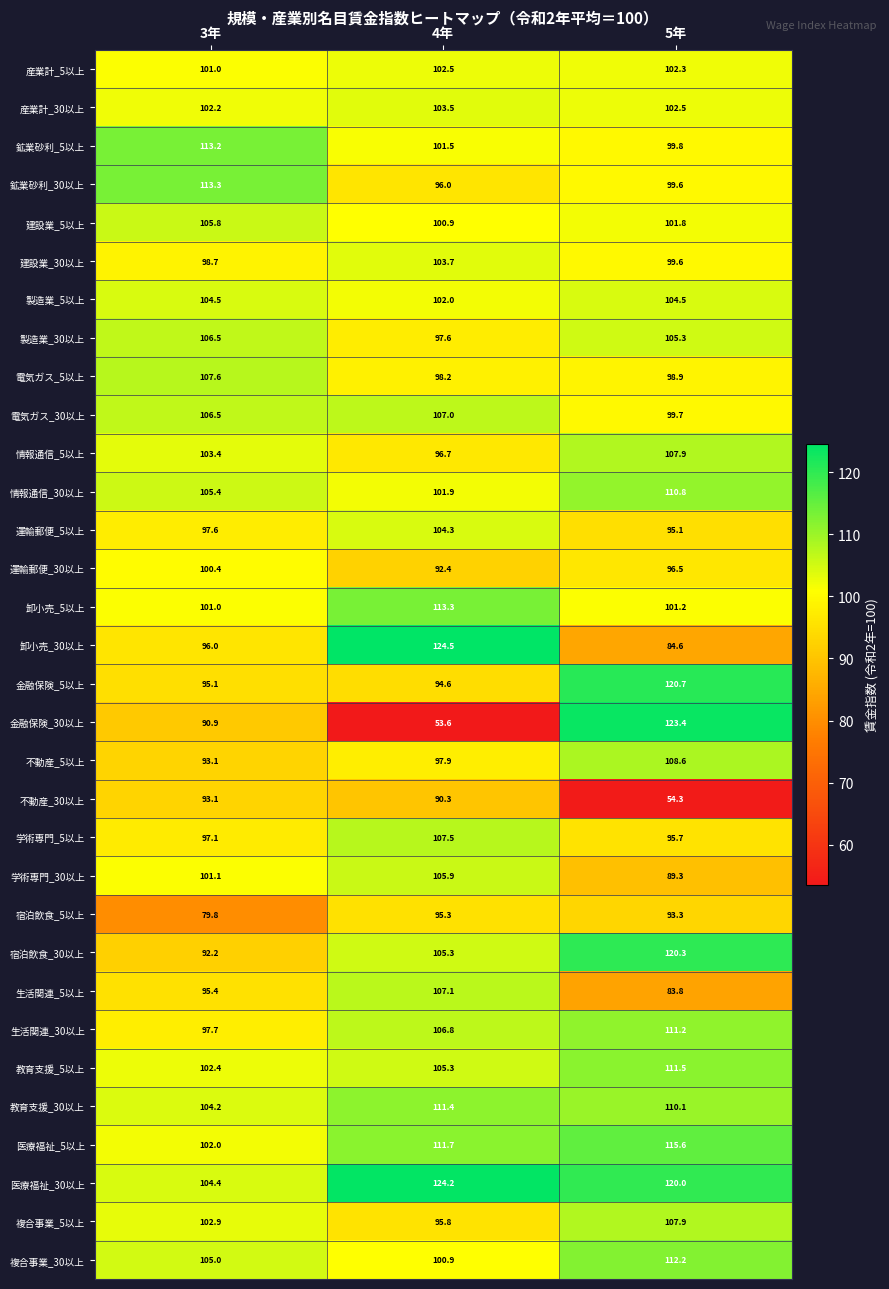

At how many categories does at least one series exceed 108?

3